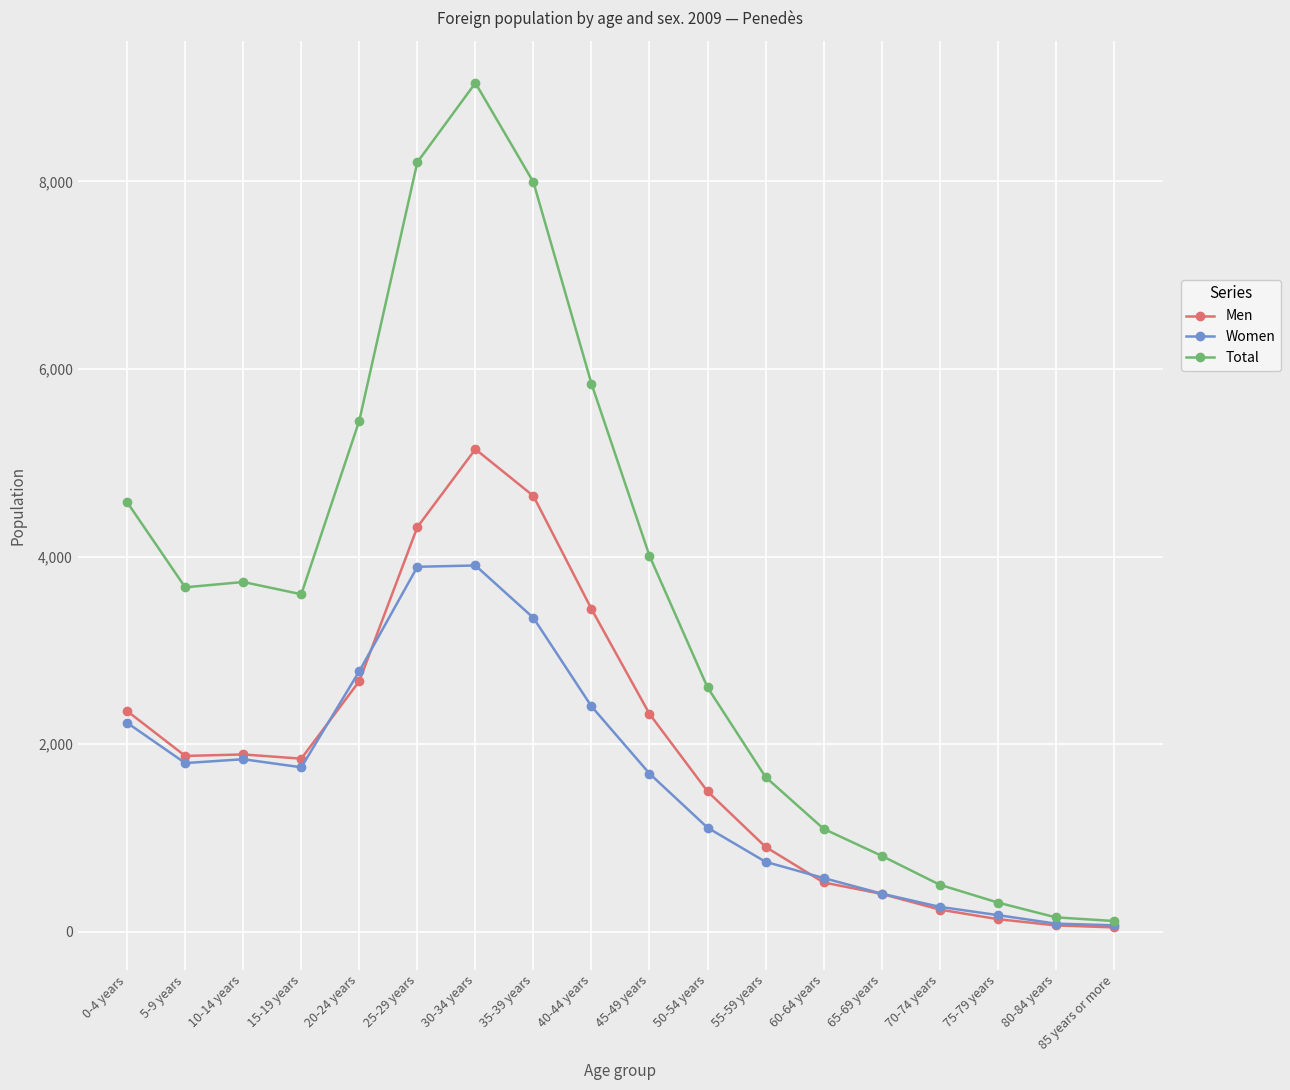

At which category is the sum across all series the highest?

30-34 years